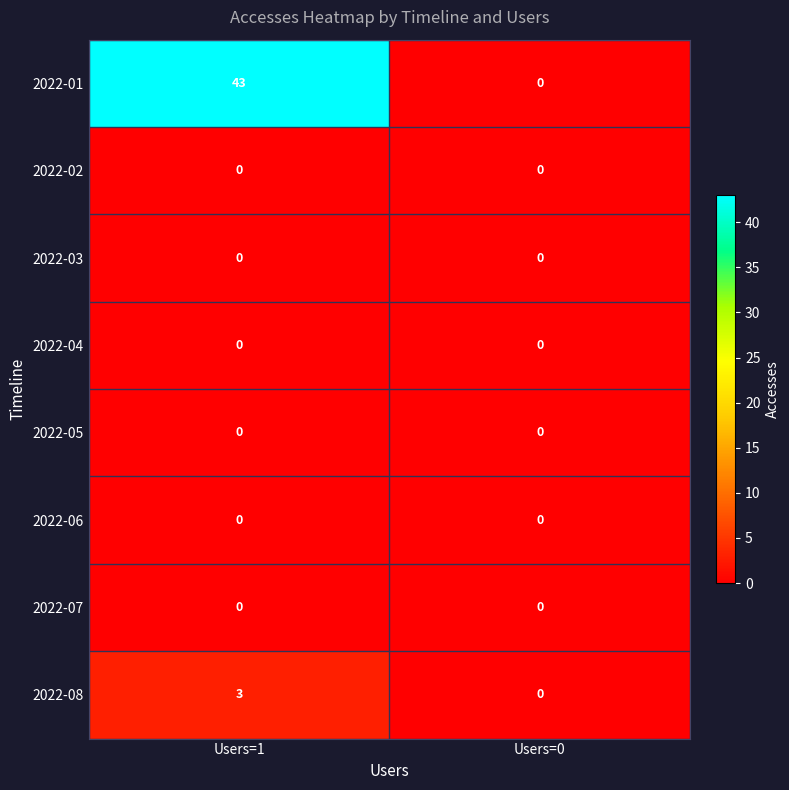

What is the greatest value displayed?

43